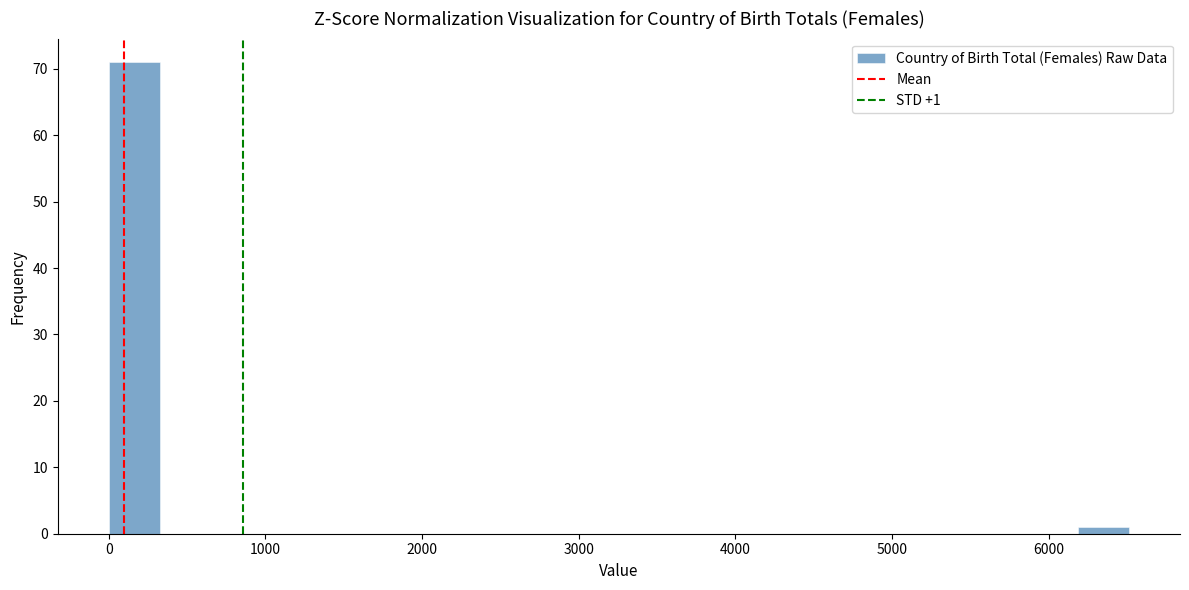

Read against the x-axis, roughly where is the centre of the tallest bar?

200